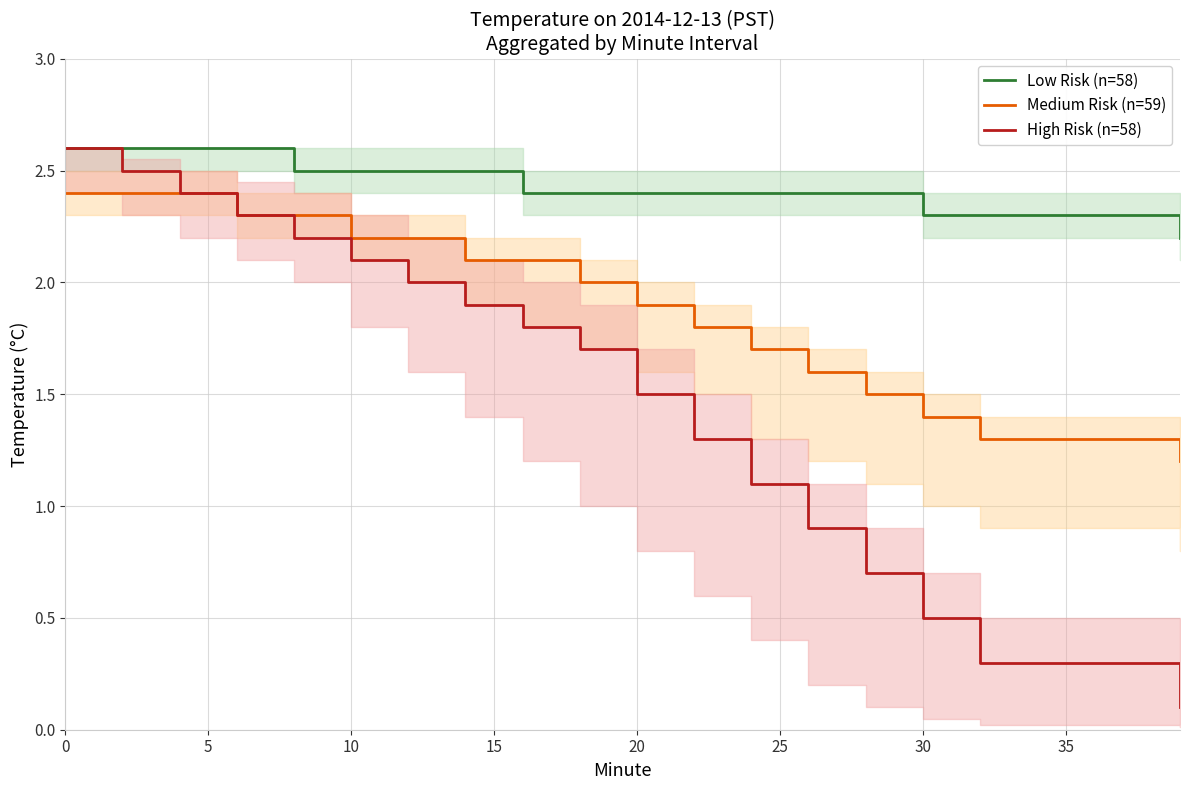

Which series has the largest total across all categories?

Low Risk (n=58)